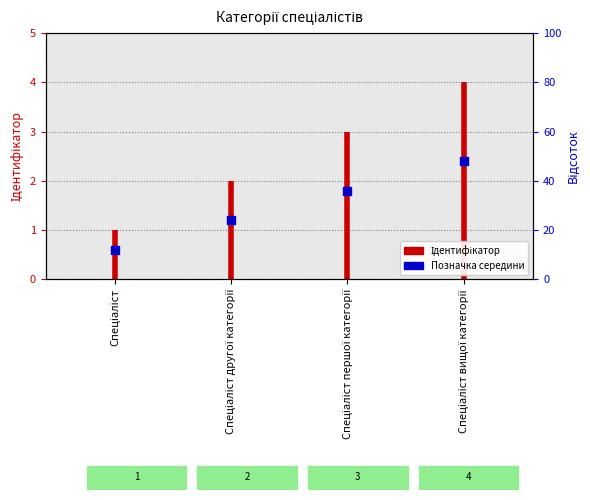

Between Спеціаліст другої категорії and Спеціаліст, which is larger?

Спеціаліст другої категорії